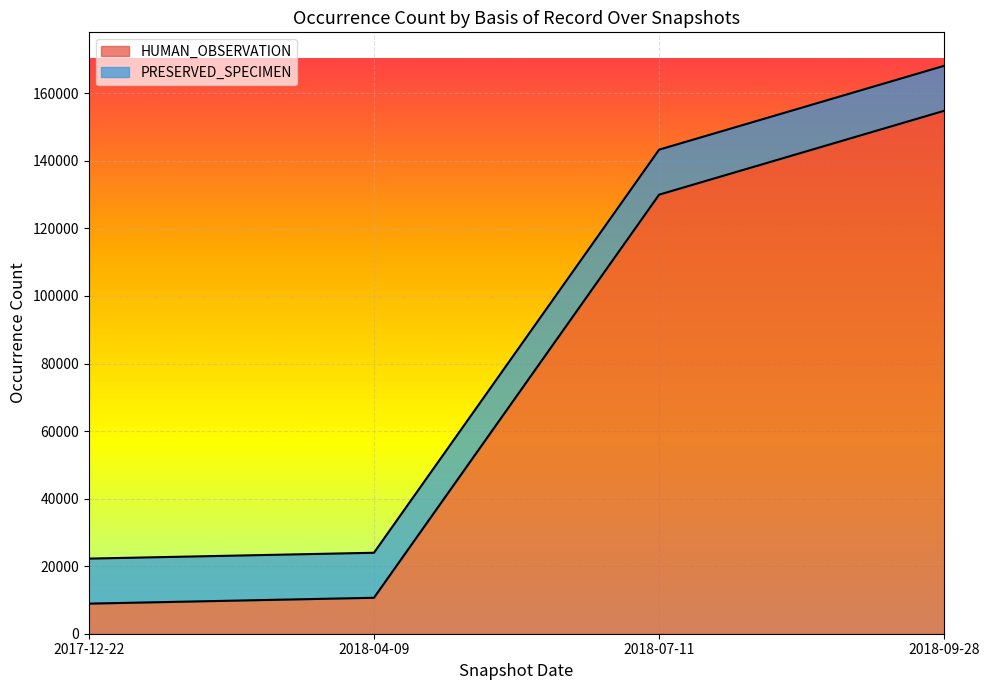

What is the ratio of the value at 2017-12-22 to the value at 2018-09-28?

0.1